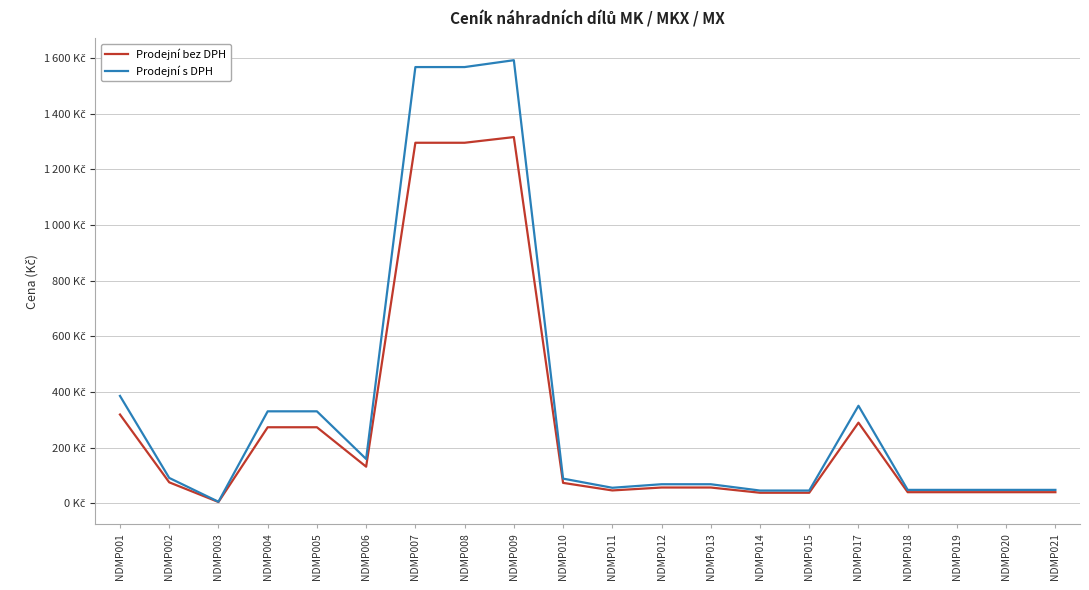

What are all the series names shown in the legend?

Prodejní bez DPH, Prodejní s DPH